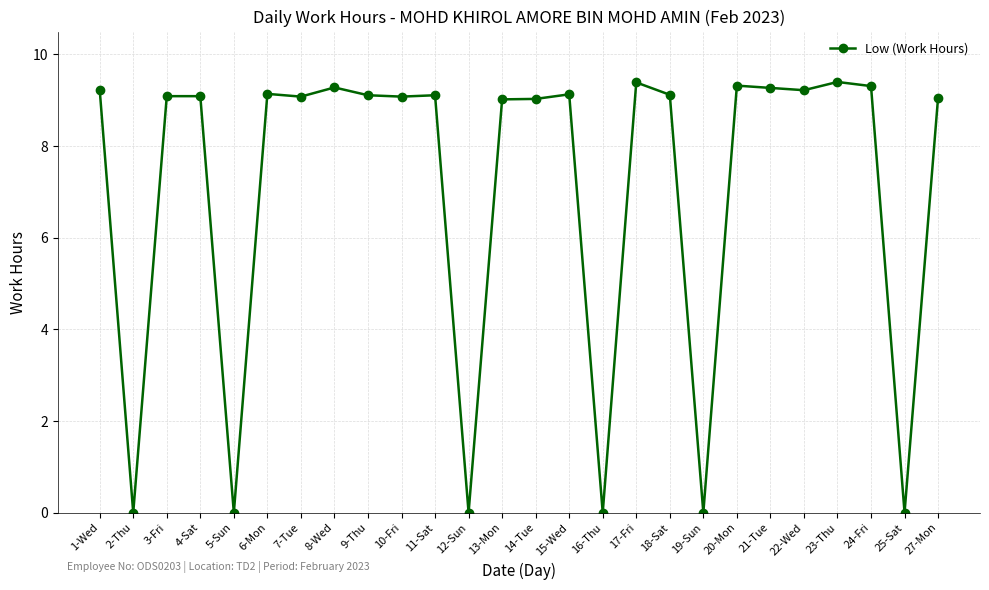

Read the value at 23-Thu.

9.4